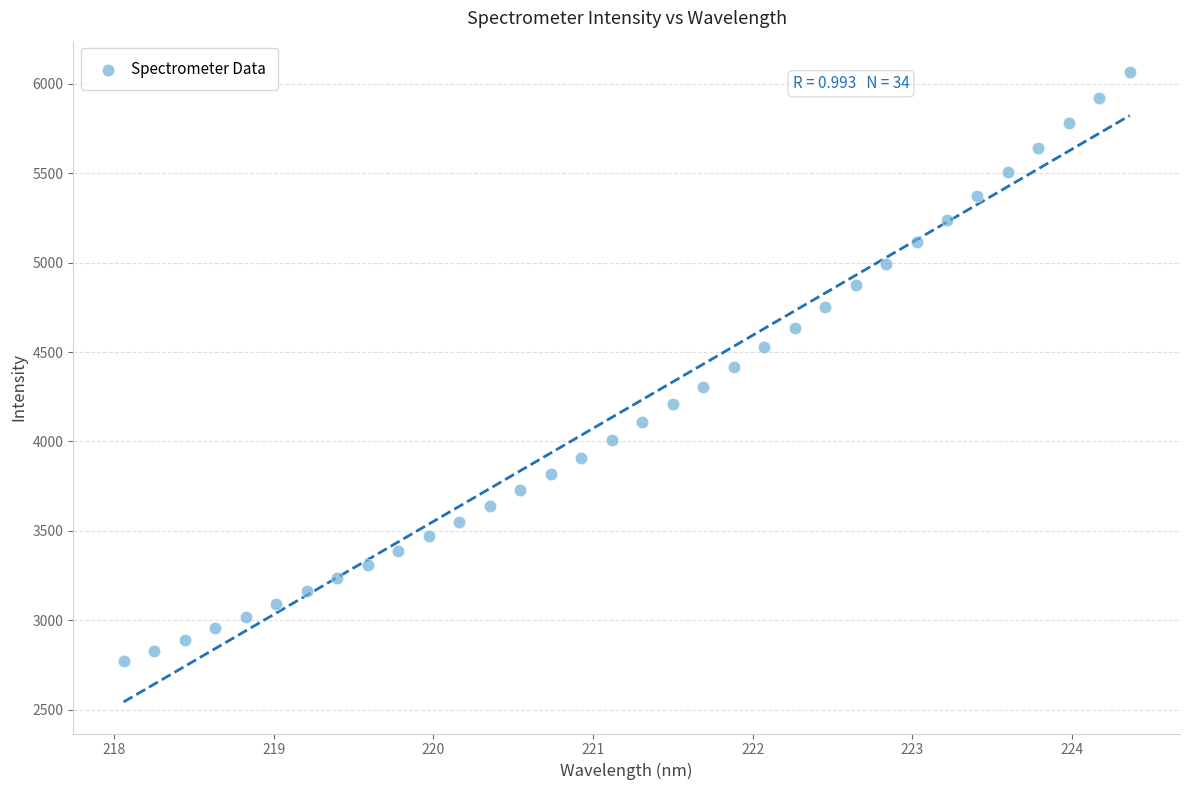

What is the range of Y values (max minus min)?

3295.7